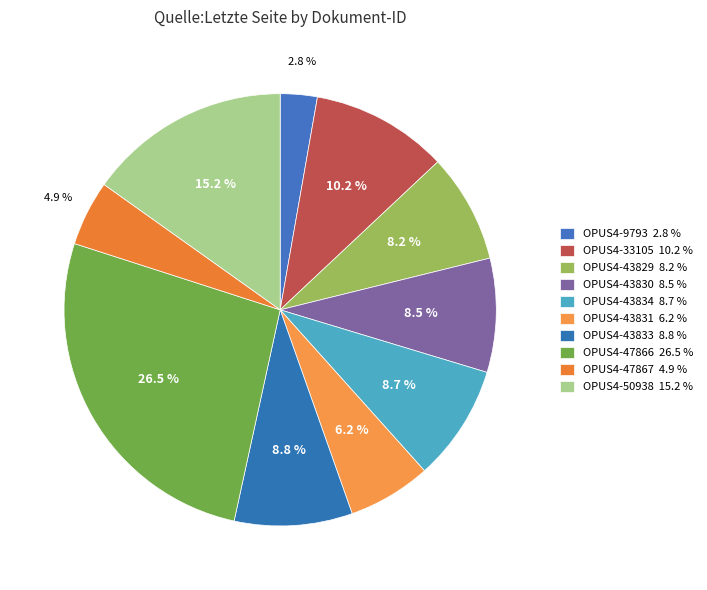

Approximately how many times larger is the value at OPUS4-43831 compared to OPUS4-47867?

1.3